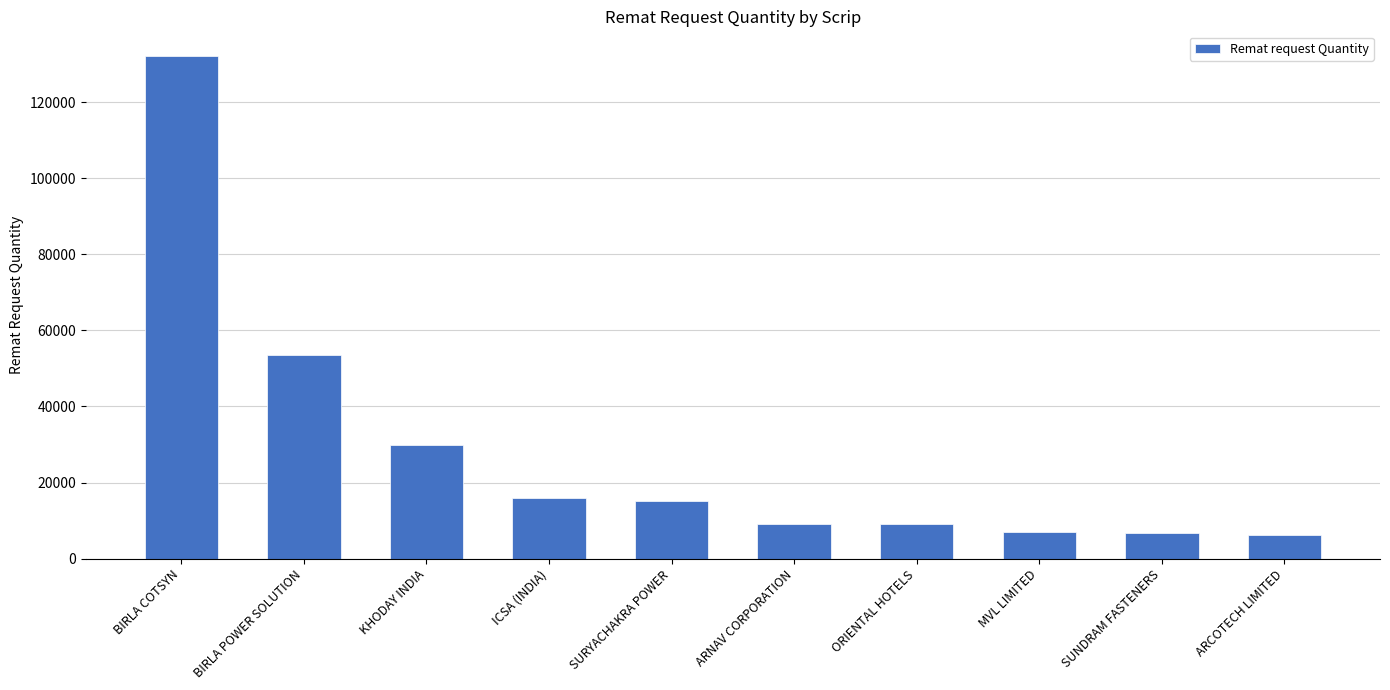

The value at SURYACHAKRA POWER is 20096. True or false?

False